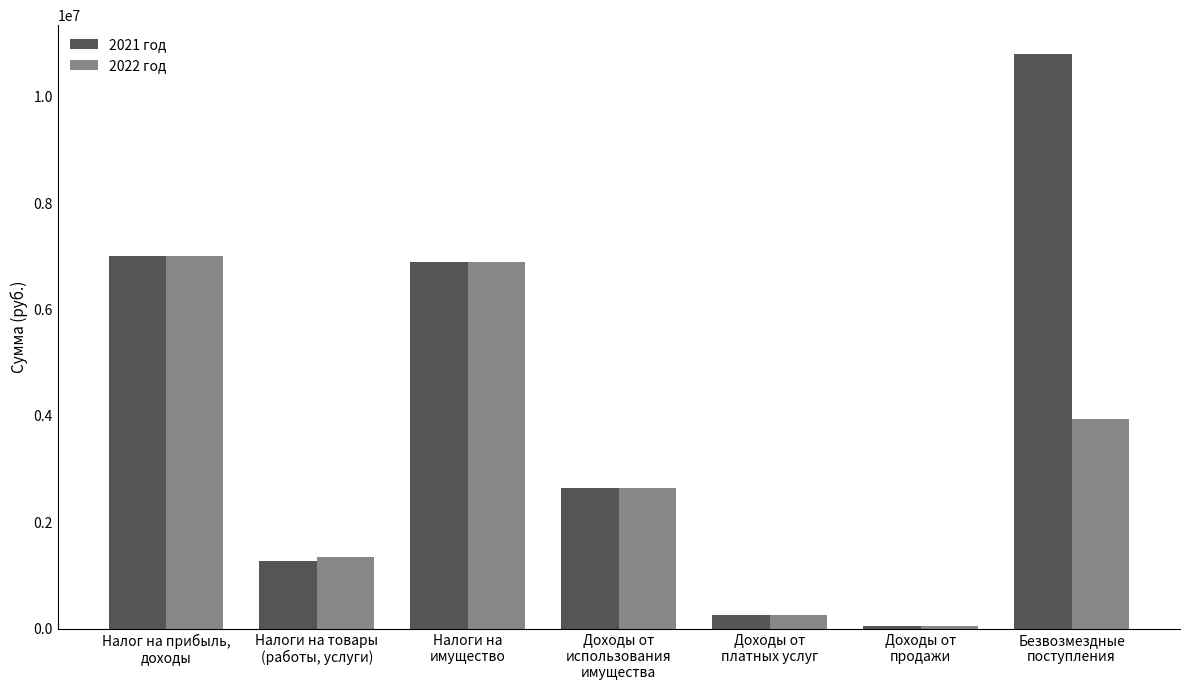

Which series has the largest range (max minus min)?

2021 год